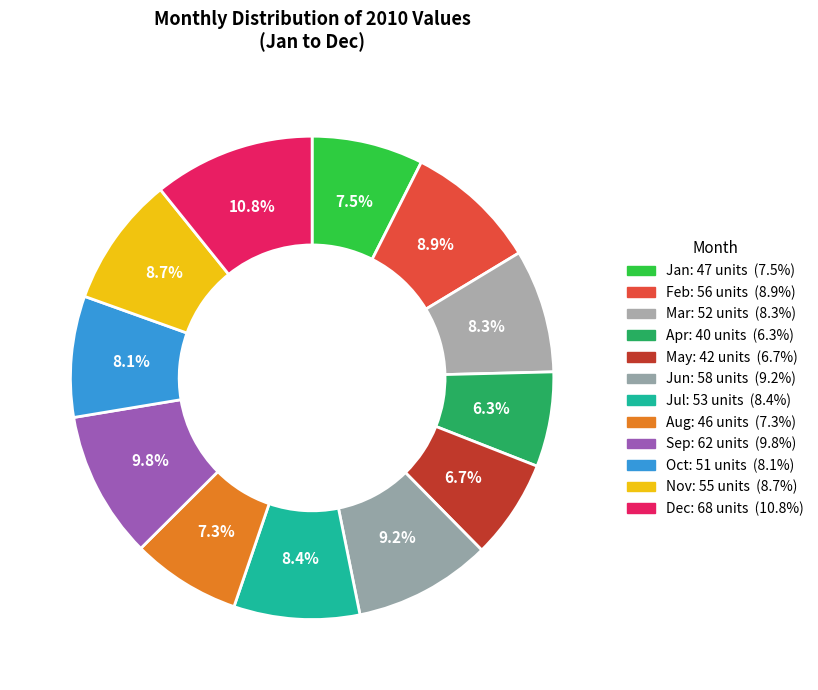

What is the total percentage of Sep and Jan?

17.3%